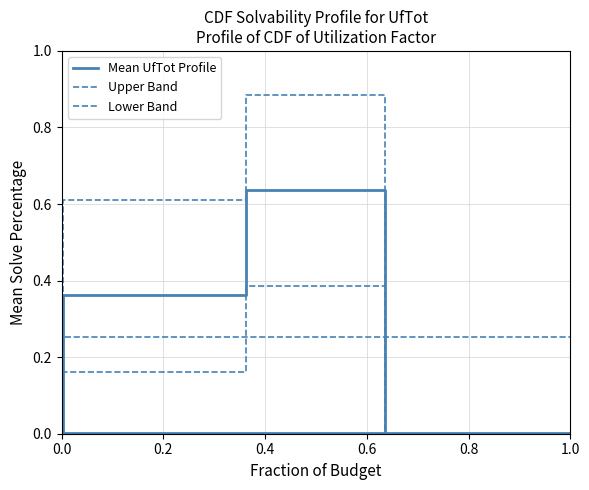

Is the value of Upper Band at 0.6 greater than the value of Mean UfTot Profile at 0.8?

Yes